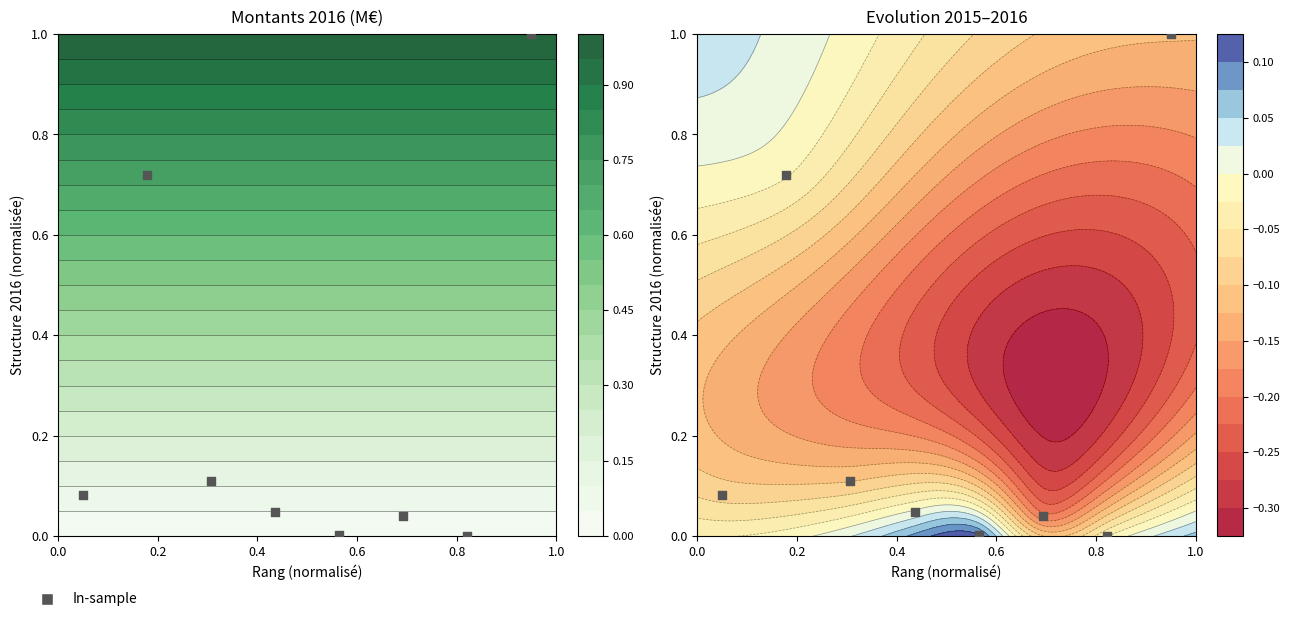

The value at 0.8 is 0.0. True or false?

False